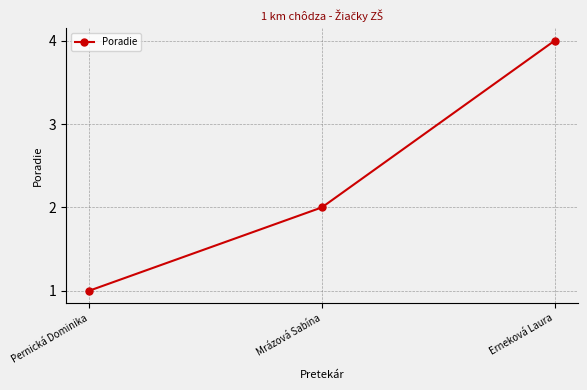

What is the label of the 1st point from the left?

Pernická Dominika